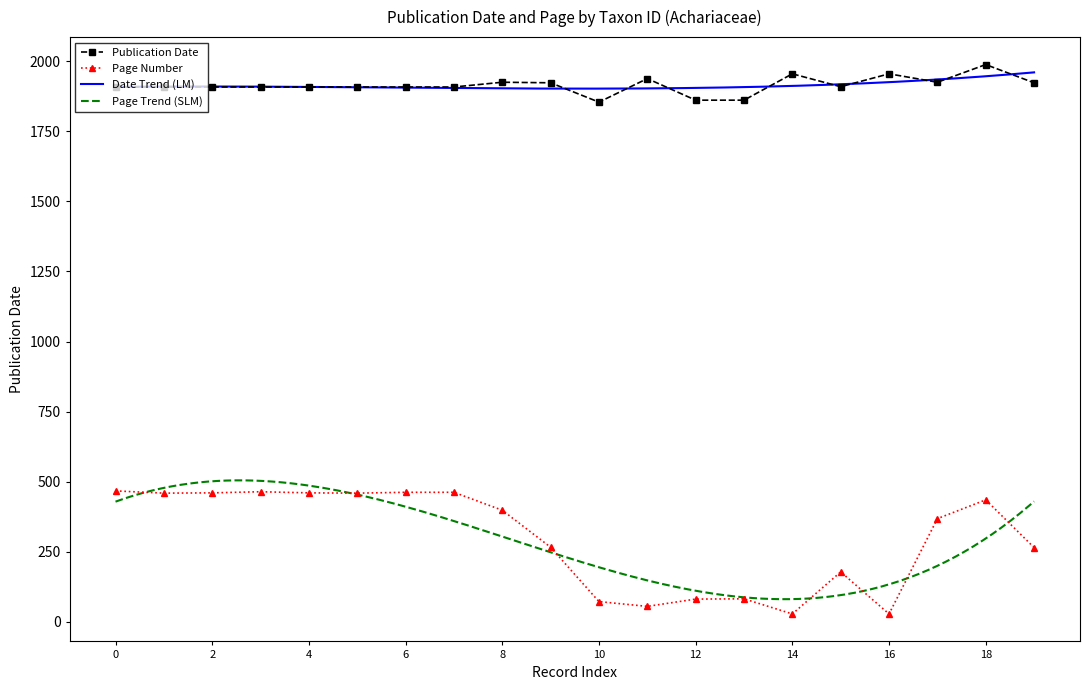

True or false: Date has a value of 3197 at tro-13200948.

False